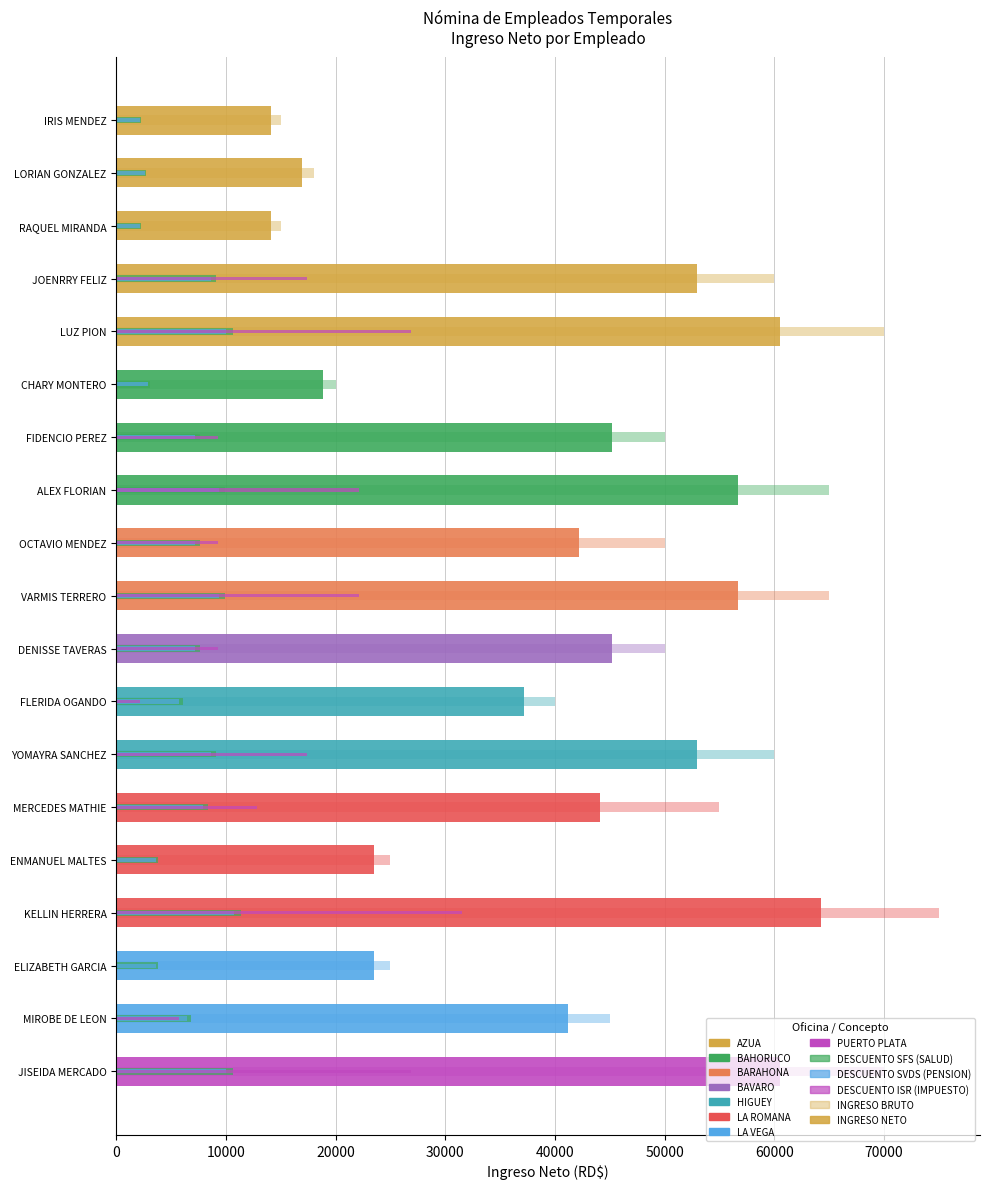

The value of DESCUENTO ISR (IMPUESTO) at VARMIS TERRERO is 22137.9. True or false?

True